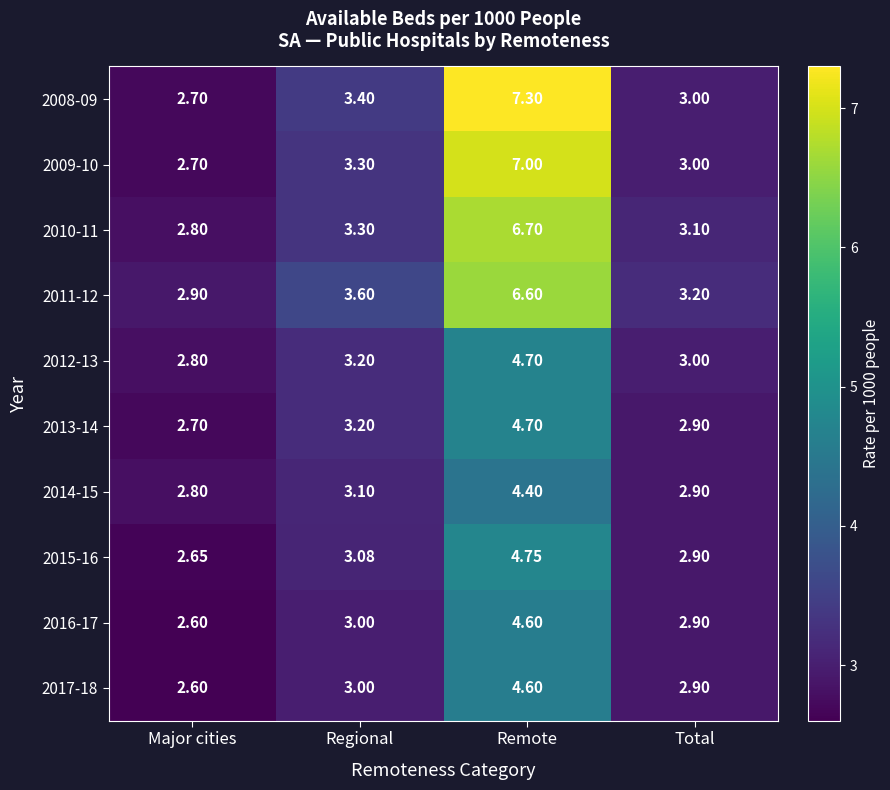

What is the minimum value shown in the chart?

2.6